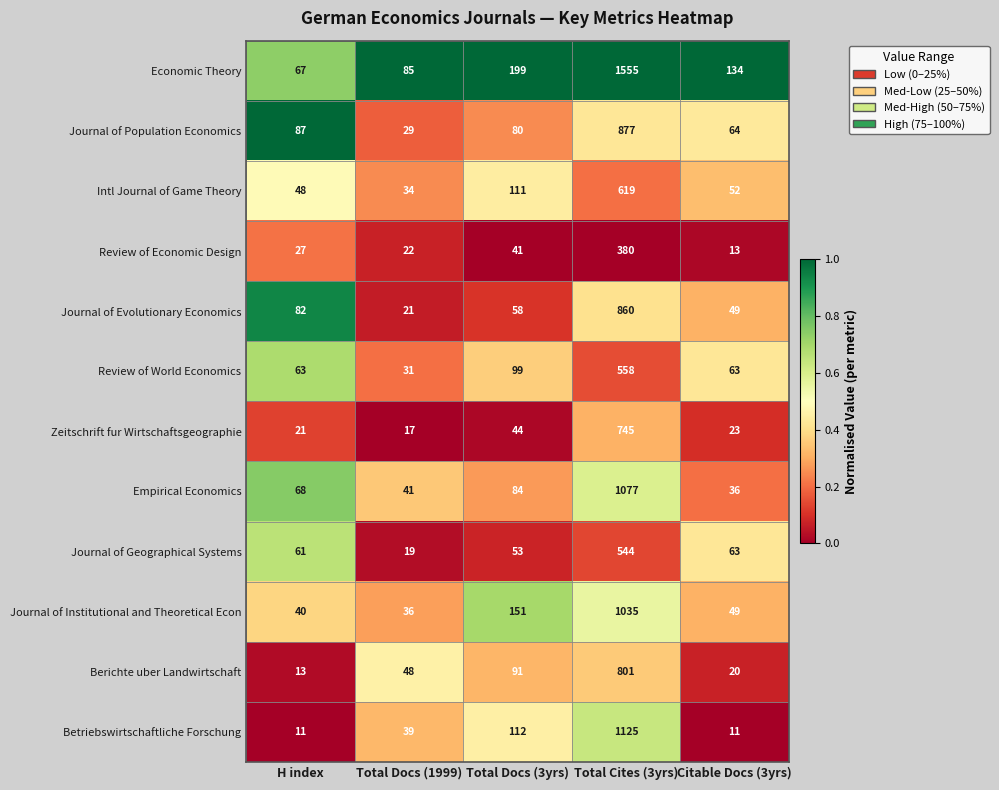

Which series has the largest total across all categories?

Economic Theory